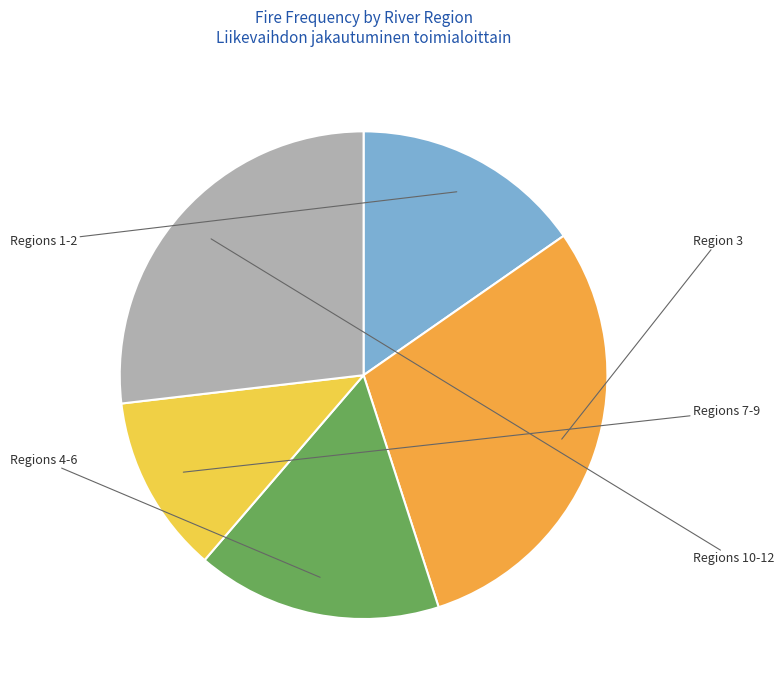

Count the number of slices in the pie.

5